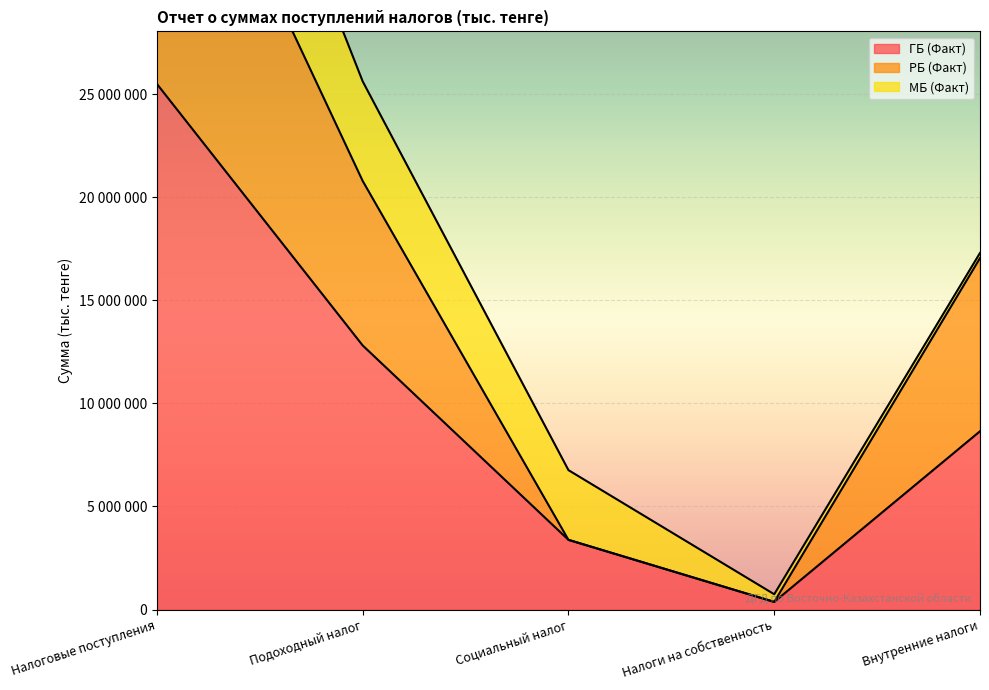

What is the greatest value displayed?

42055019